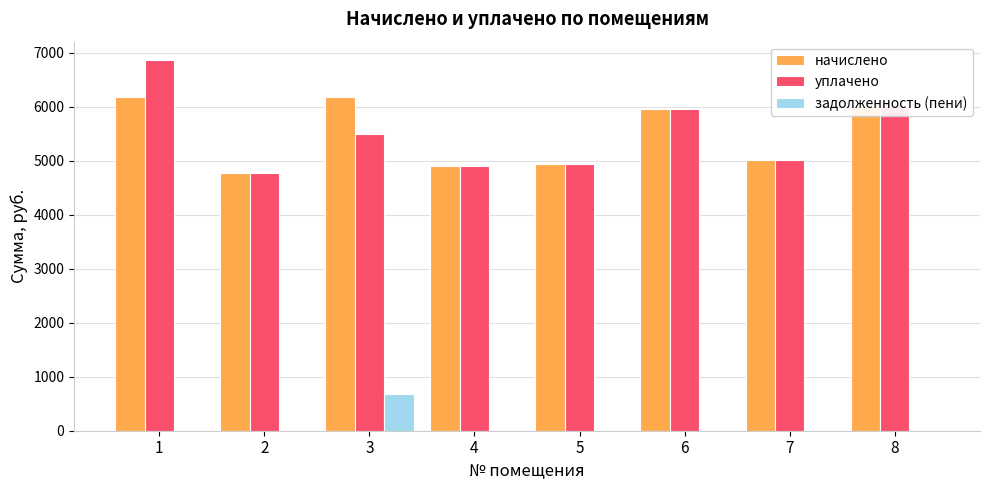

Which series changed the most between 1 and 5?

уплачено